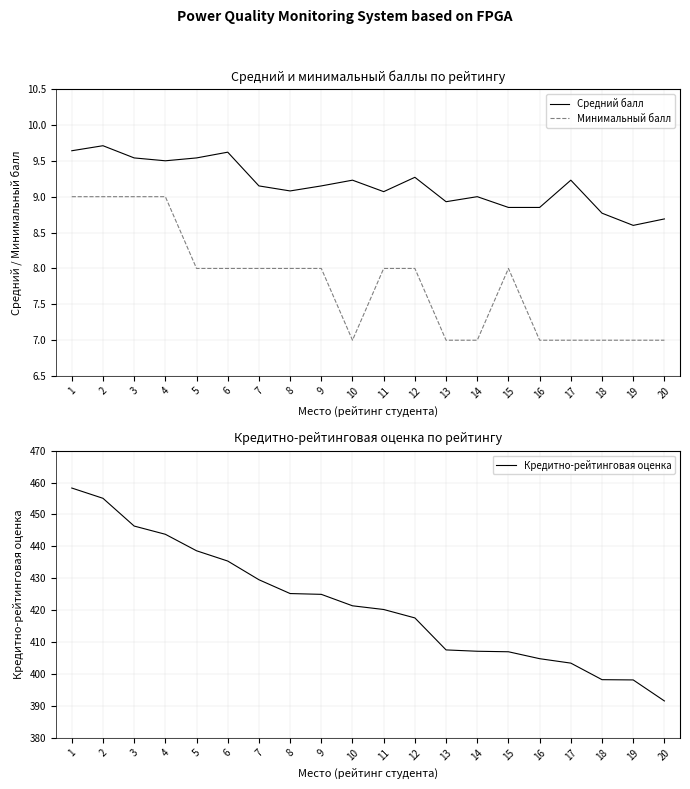

Where is Средний балл nearest to the value 9?

14